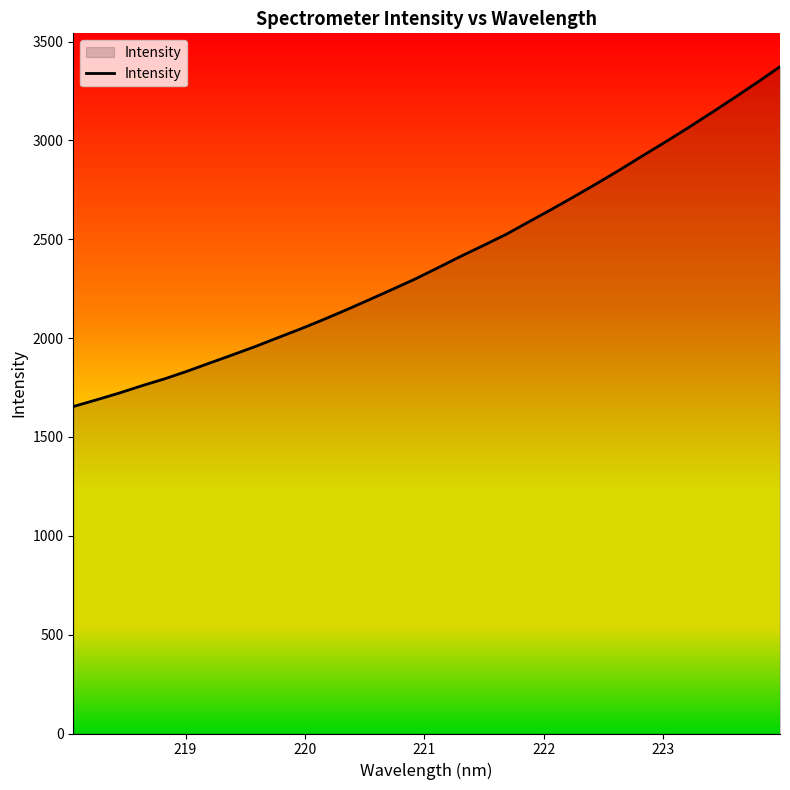

What is the difference between the maximum and minimum values?

1719.1